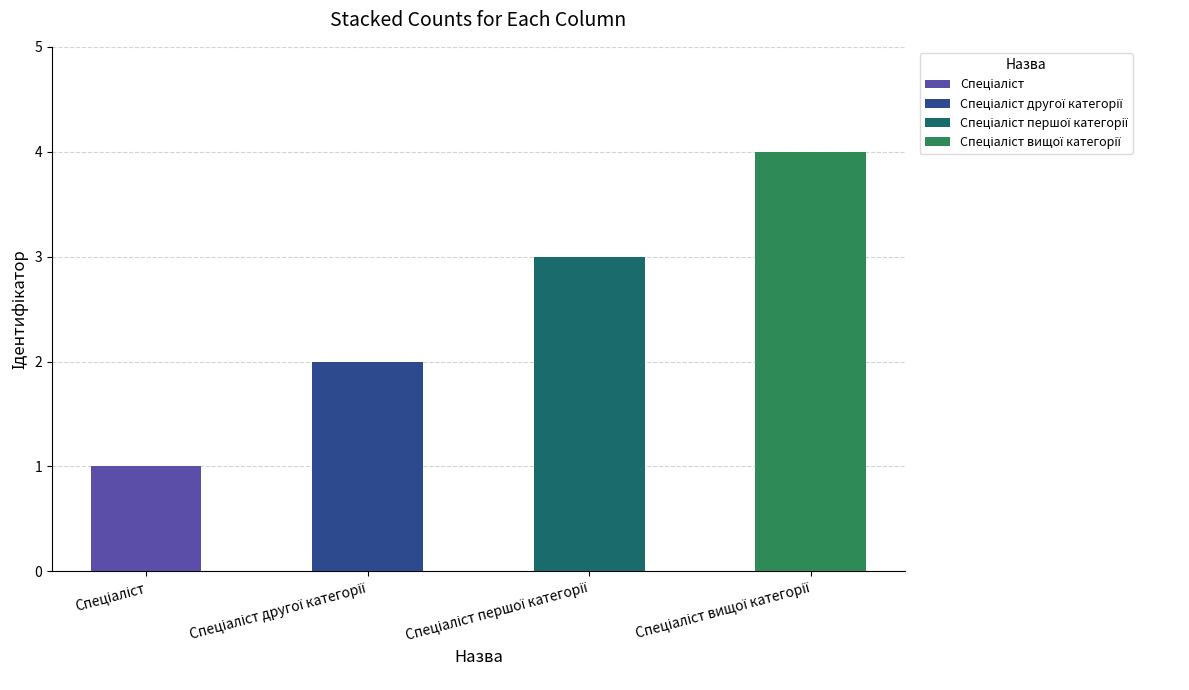

Count the values in the range 2 to 4.

3